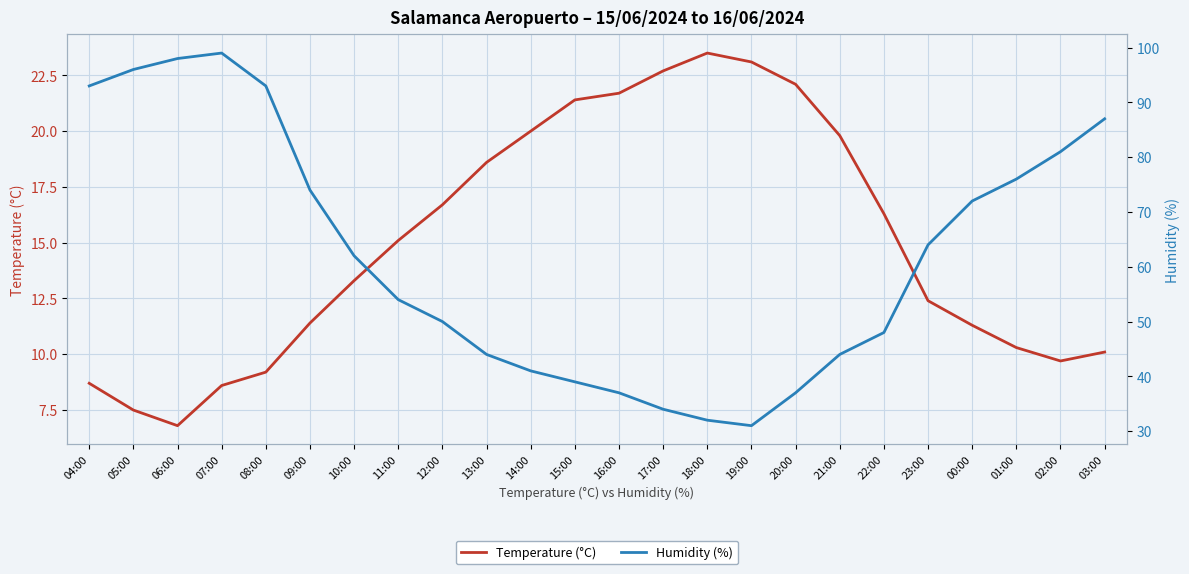

Reading left to right, list all the values displayed in this chart.

Temperature (°C): 04:00=8.7	05:00=7.5	06:00=6.8	07:00=8.6	08:00=9.2	09:00=11.4	10:00=13.3	11:00=15.1	12:00=16.7	13:00=18.6	14:00=20.0	15:00=21.4	16:00=21.7	17:00=22.7	18:00=23.5	19:00=23.1	20:00=22.1	21:00=19.8	22:00=16.3	23:00=12.4	00:00=11.3	01:00=10.3	02:00=9.7	03:00=10.1
Humidity (%): 04:00=93.0	05:00=96.0	06:00=98.0	07:00=99.0	08:00=93.0	09:00=74.0	10:00=62.0	11:00=54.0	12:00=50.0	13:00=44.0	14:00=41.0	15:00=39.0	16:00=37.0	17:00=34.0	18:00=32.0	19:00=31.0	20:00=37.0	21:00=44.0	22:00=48.0	23:00=64.0	00:00=72.0	01:00=76.0	02:00=81.0	03:00=87.0